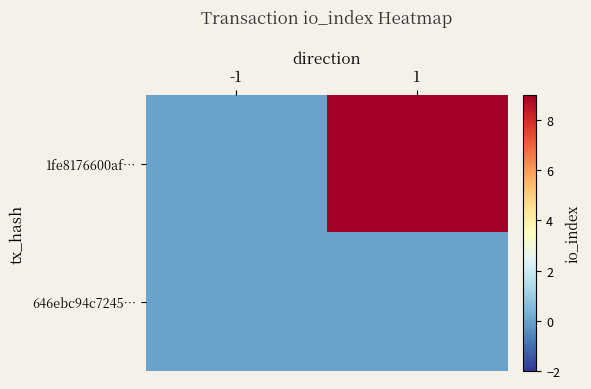

Between -1 and 1, which is larger?

1